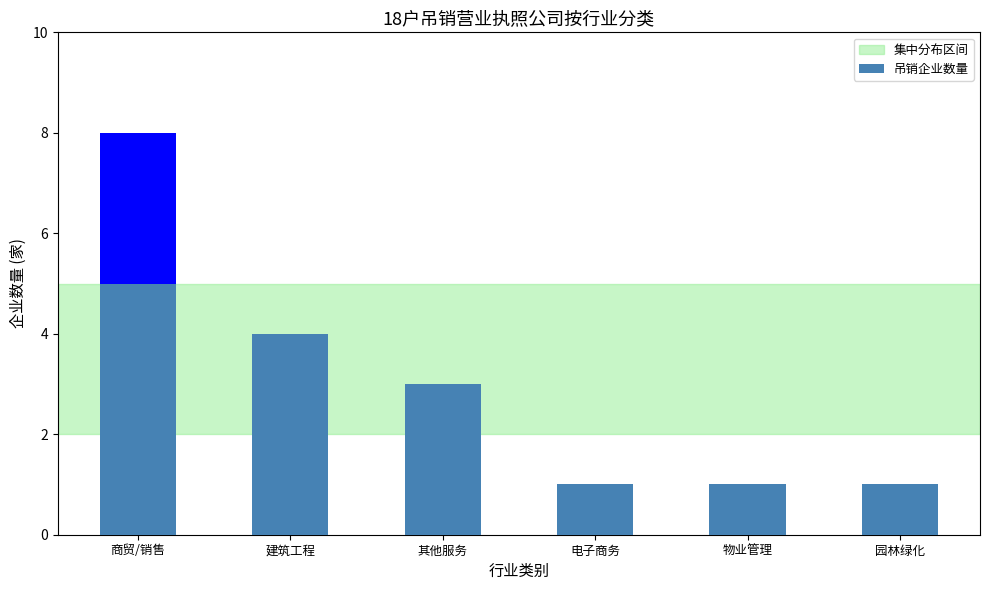

Which has a higher value, 商贸/销售 or 电子商务?

商贸/销售